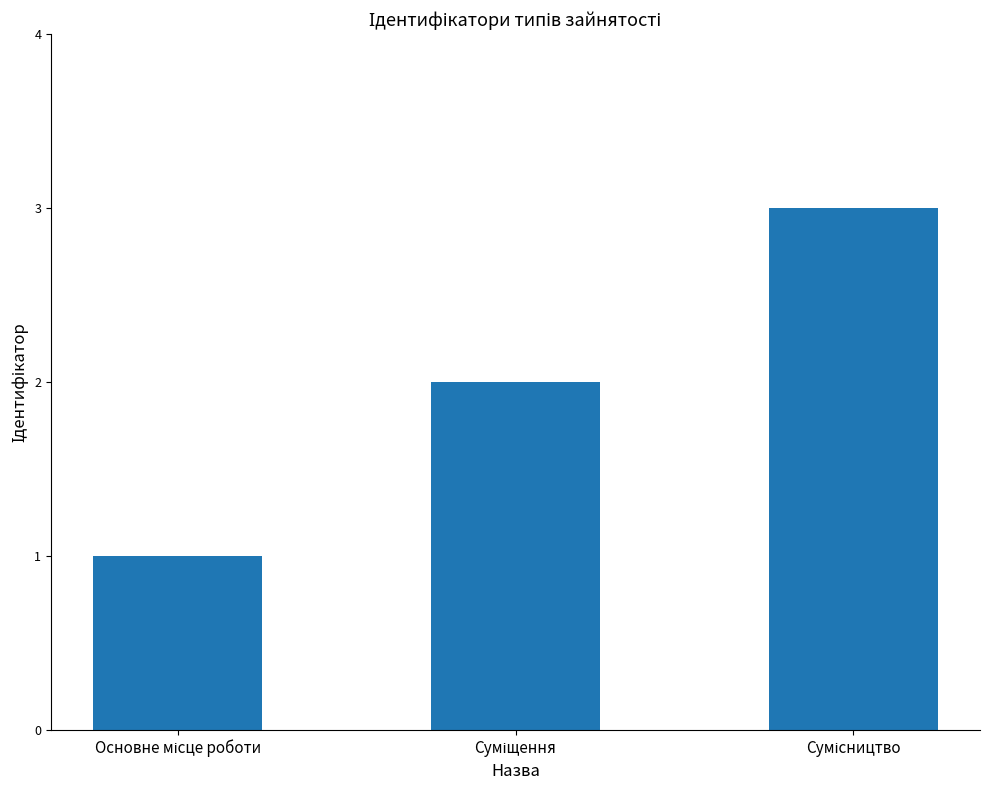

What is the maximum value shown in the chart?

3